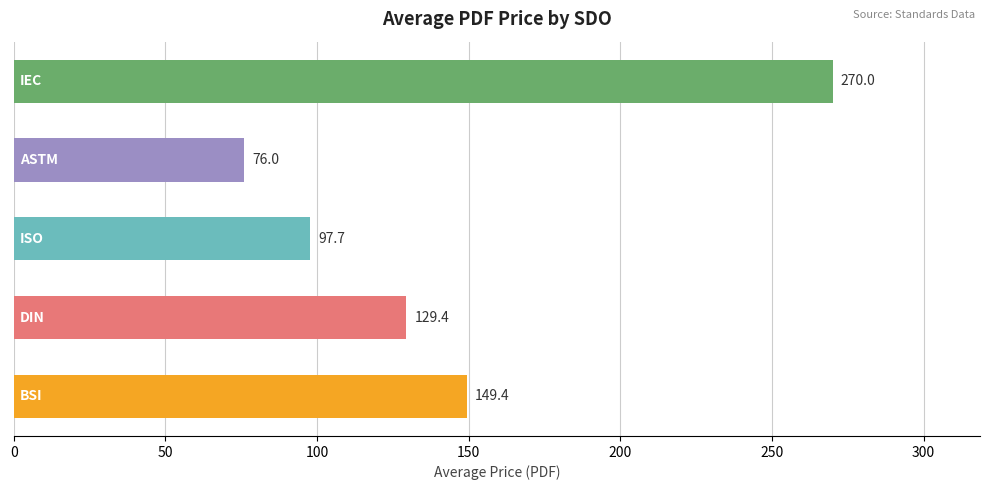

What is the minimum value shown in the chart?

76.0